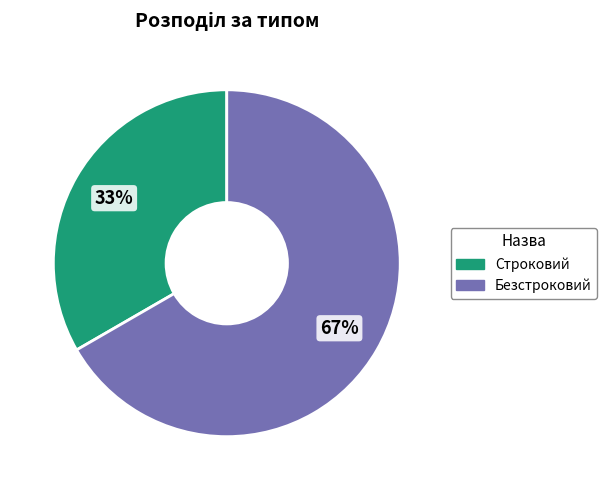

What is the ratio of the value at Безстроковий to the value at Строковий?

2.0